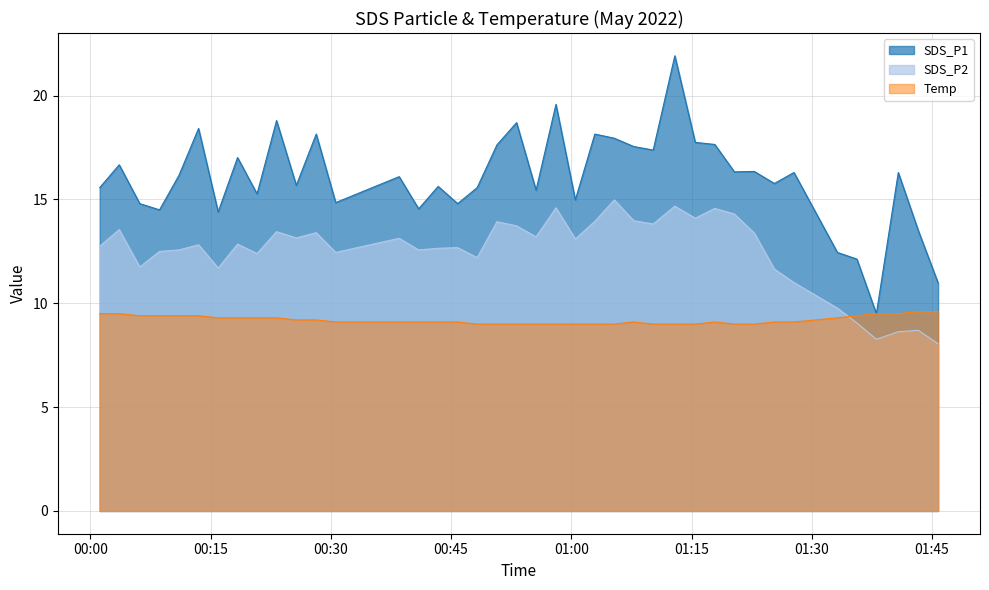

Which series has the widest spread of values?

SDS_P1